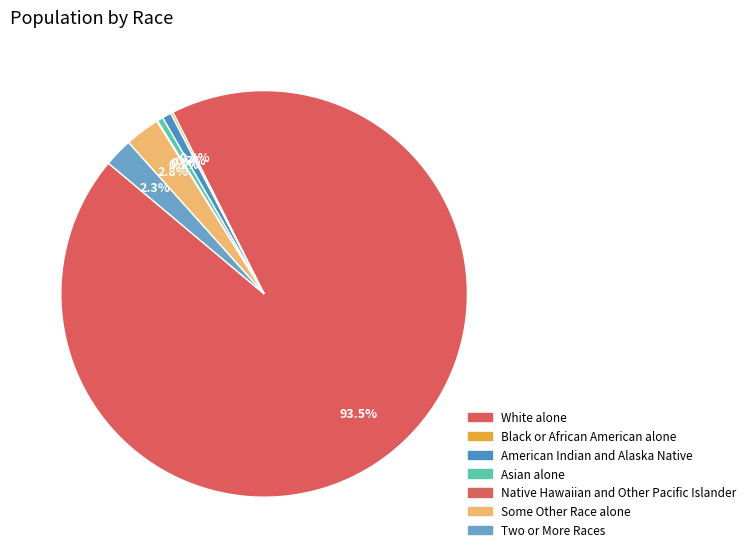

Which has a higher value, Some Other Race alone or Two or More Races?

Some Other Race alone